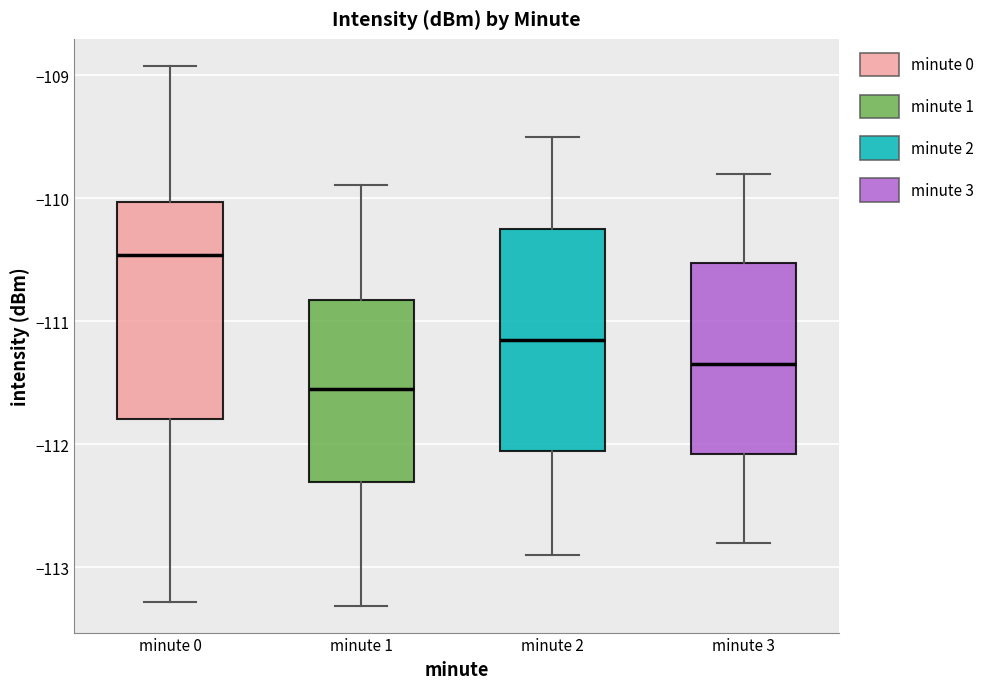

Reading left to right, transcribe this box plot: for each box, give where its median line is, the range the box spans, and where its two whiskers end, as read against the y-axis. The values are not printed on the chart, so give them approximately, as read against the axis.

minute 0: median -110.5, box -111.8 to -110.0, whiskers -113.3 to -108.9
minute 1: median -111.5, box -112.3 to -110.8, whiskers -113.3 to -109.9
minute 2: median -111.1, box -112.0 to -110.2, whiskers -112.9 to -109.5
minute 3: median -111.3, box -112.1 to -110.5, whiskers -112.8 to -109.8